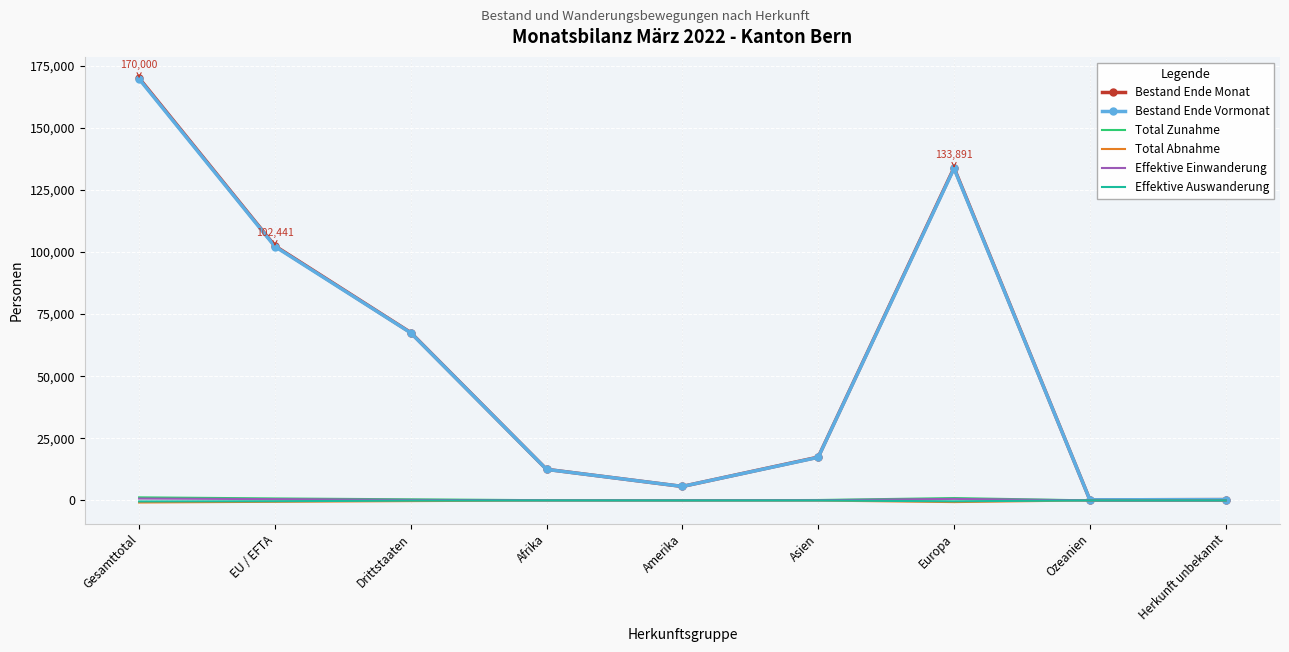

What is the spread (max minus min) of values at EU / EFTA?

102999